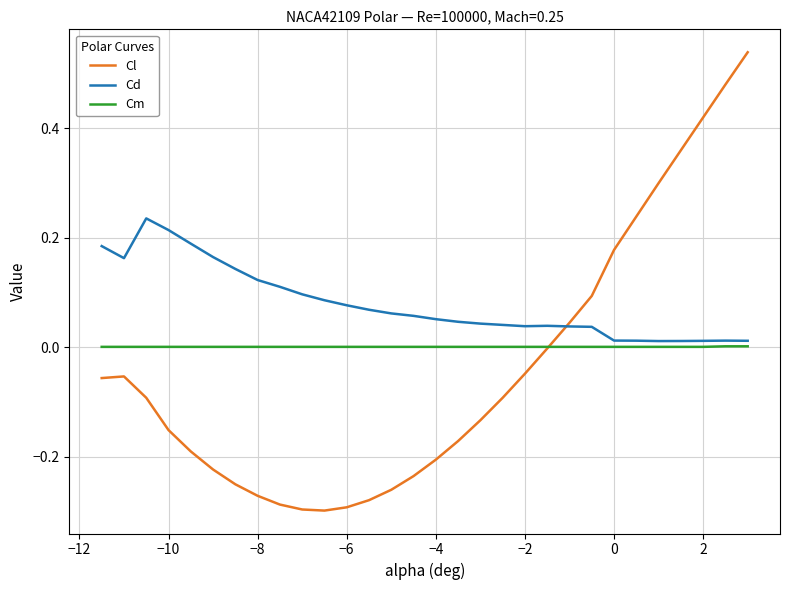

Which series has the largest total across all categories?

Cd